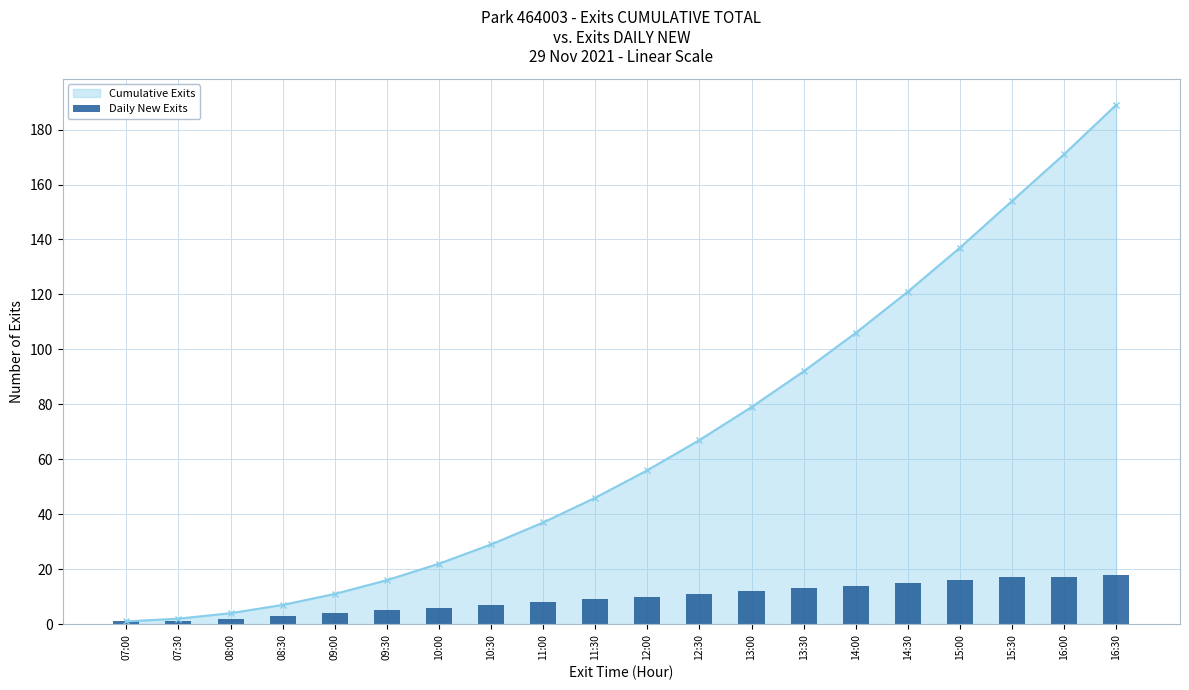

What is the smallest value displayed?

1